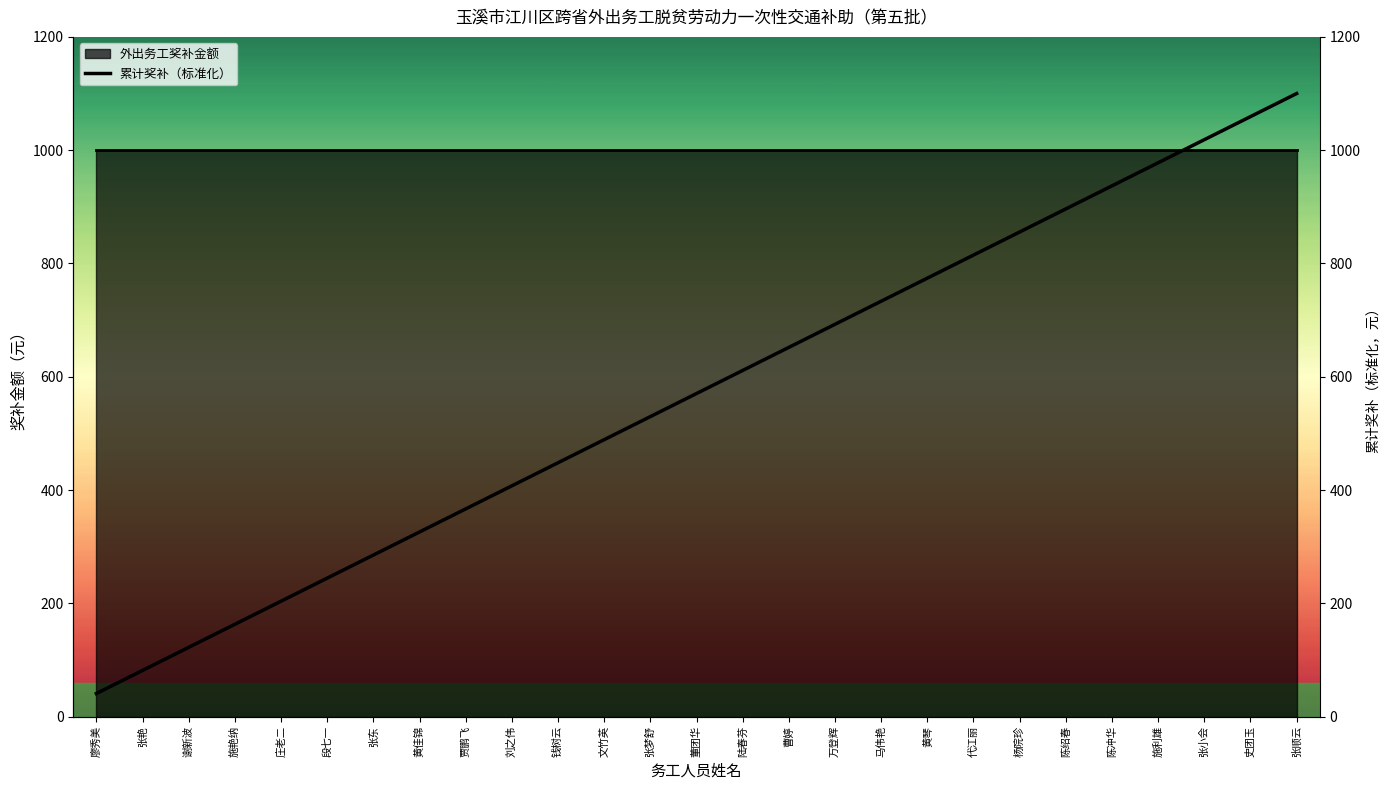

Is this an area chart (filled region under the line)?

No